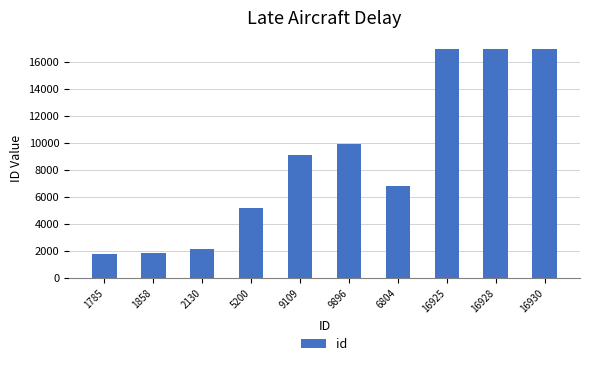

The value at 16928 is 16928. True or false?

True